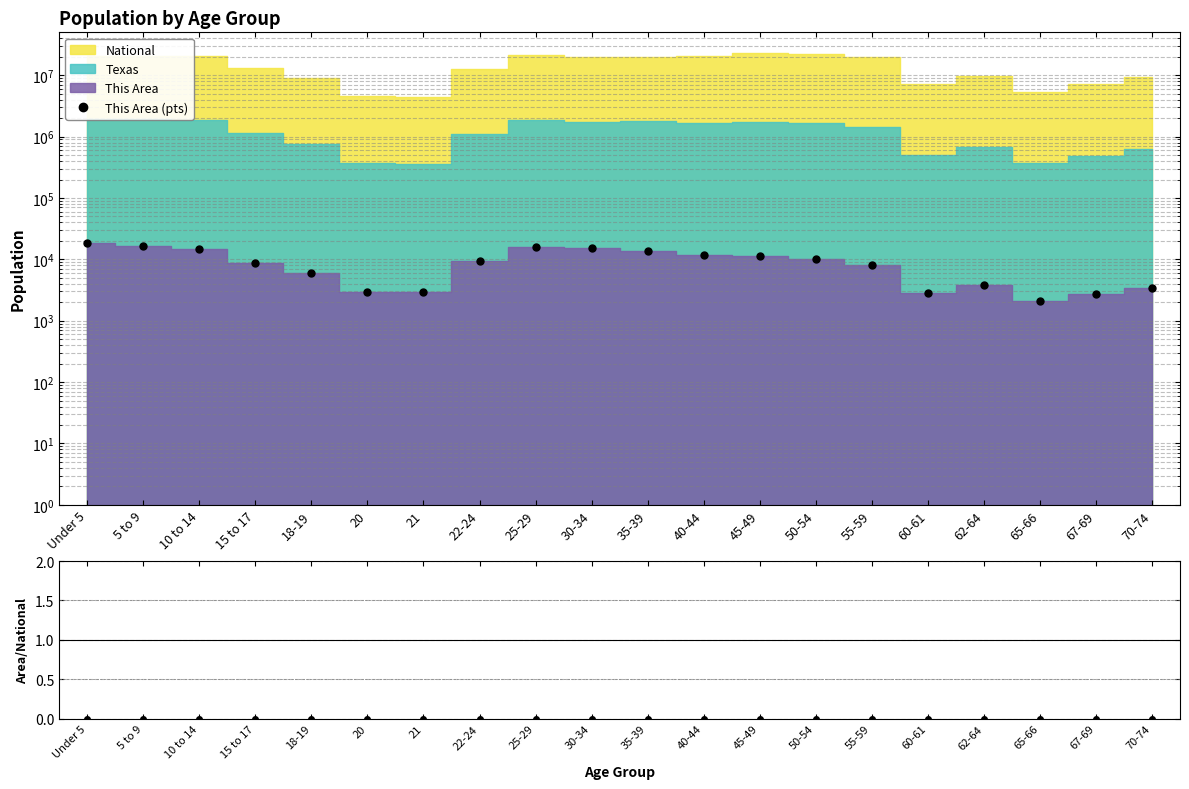

Does the chart have visible grid lines?

Yes